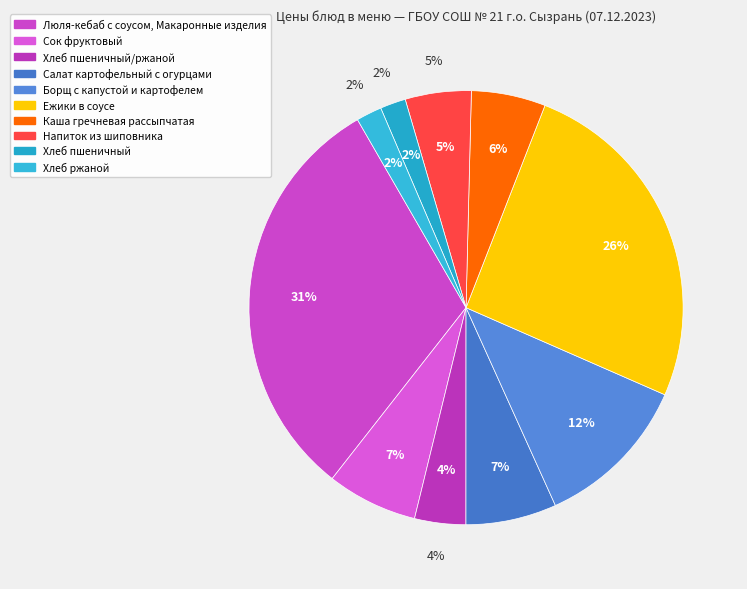

Is it true that Салат картофельный с огурцами is 1% of the pie?

False